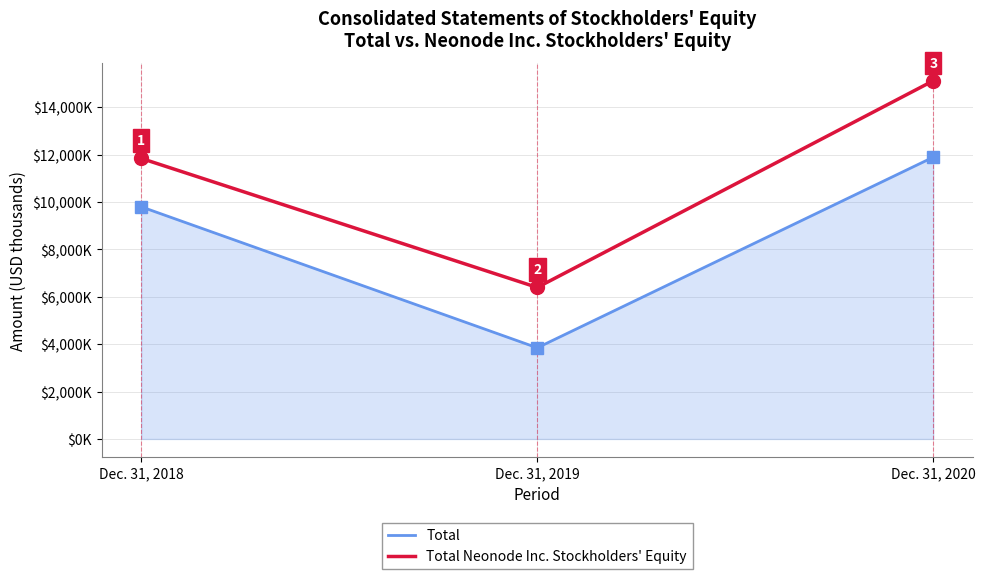

At Dec. 31, 2018, list the series in order from smallest to largest.

Total, Total Neonode Inc. Stockholders' Equity